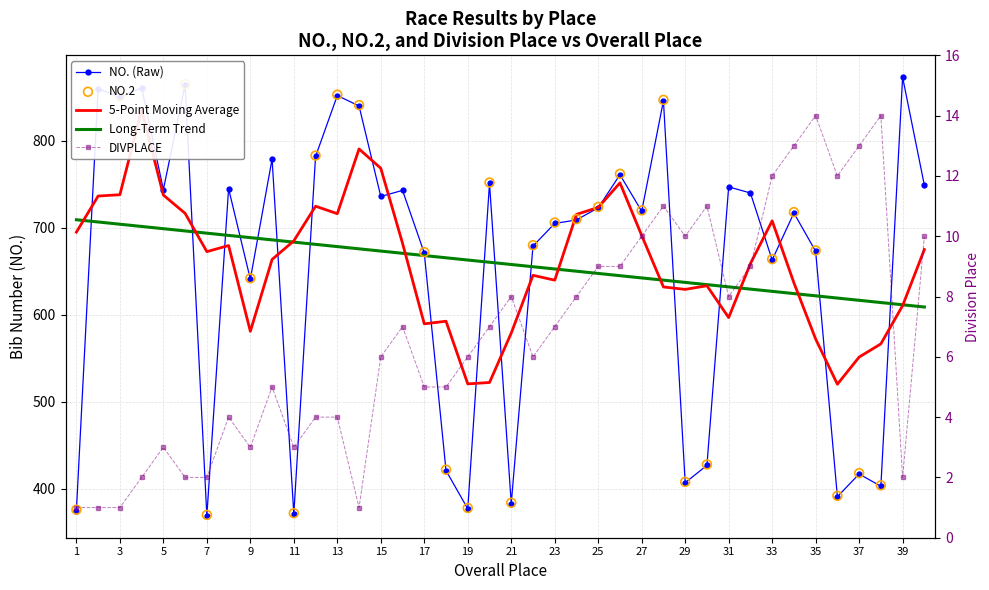

Is the value of NO.2 at 32 greater than the value of Long-Term Trend at 39?

Yes